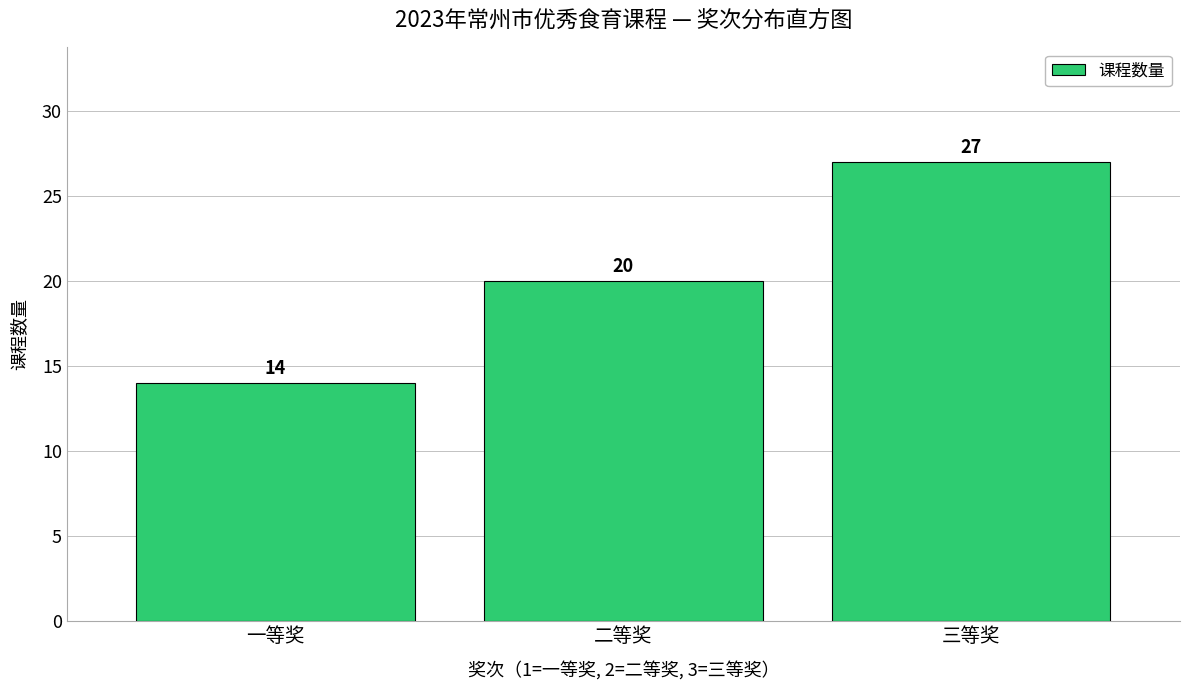

Reading right to left, what are all the values shown in this chart?

27	20	14